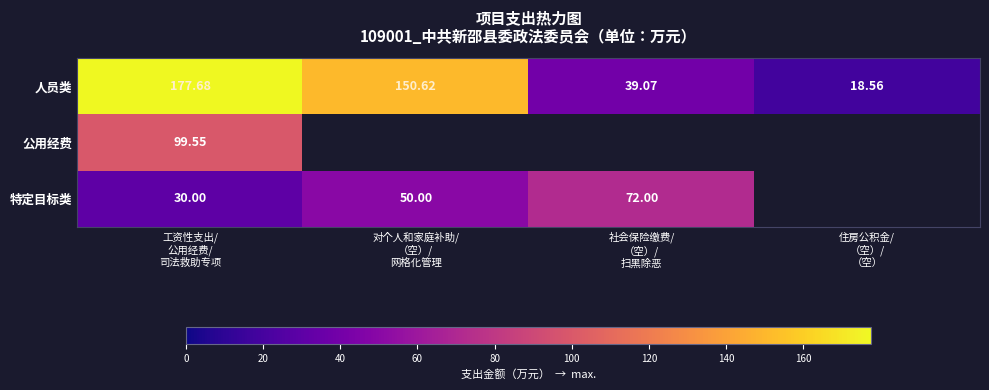

Rank the series by their maximum value, from lowest to highest.

特定目标类, 公用经费, 人员类